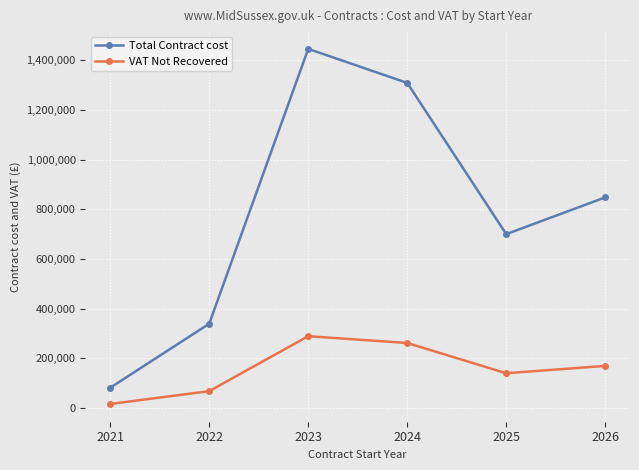

At which category is the sum across all series the highest?

2023